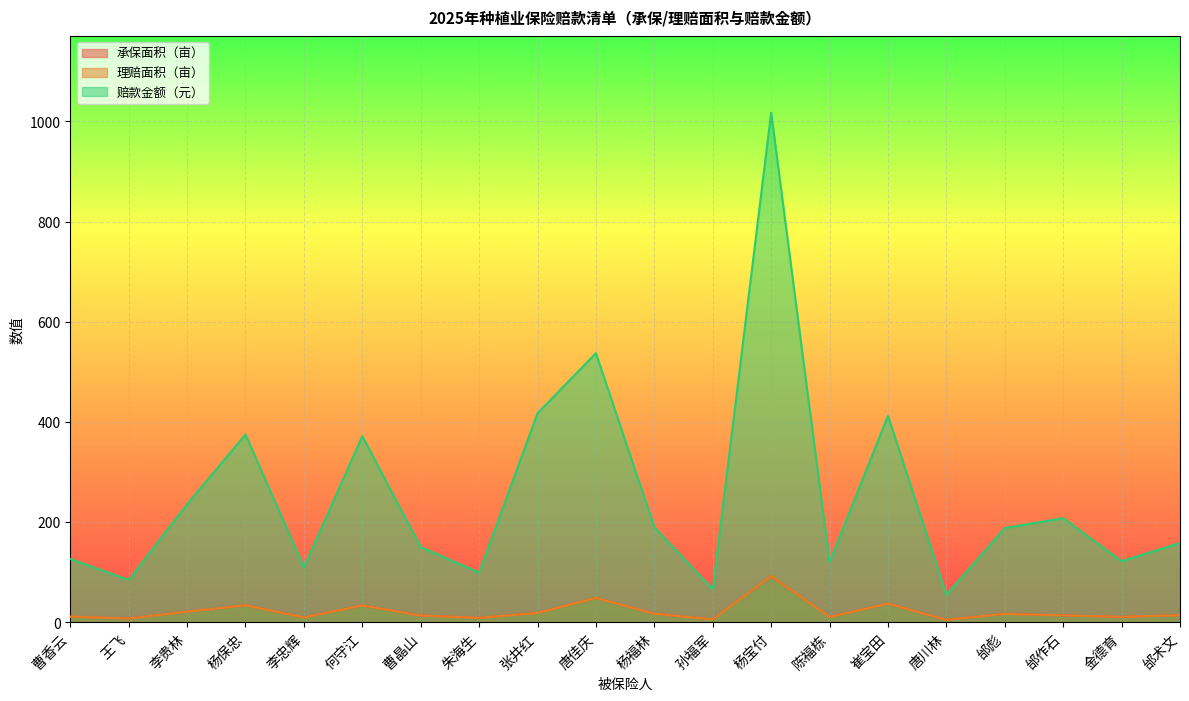

The value of 承保面积（亩） at 唐佳庆 is 70.4. True or false?

False